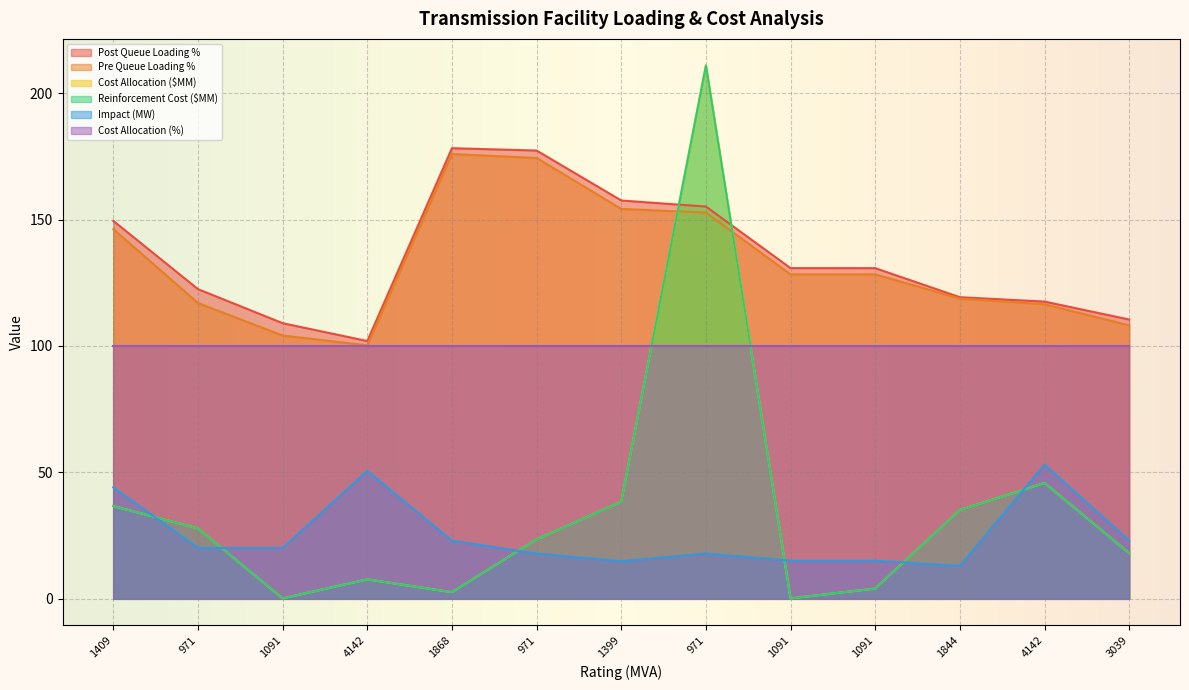

Does the chart display data point markers on the line(s)?

No